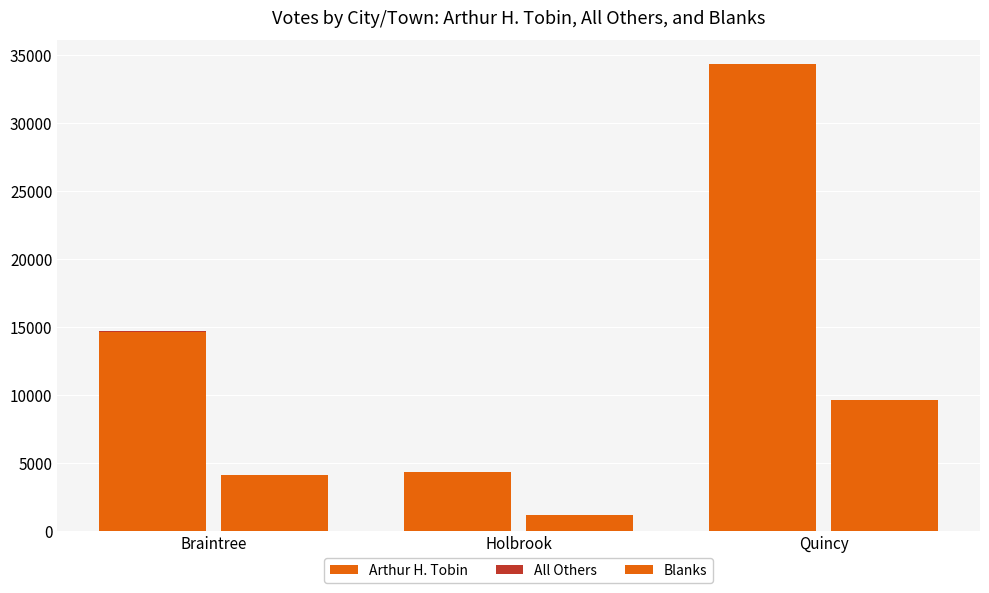

At which label is Arthur H. Tobin closest to 19342?

Braintree